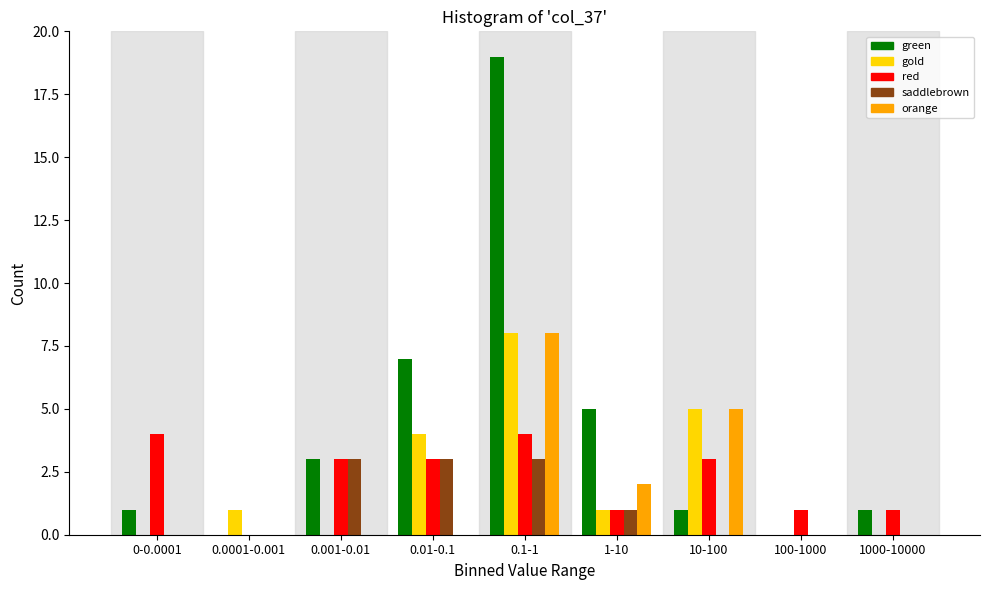

What is the sum of all red values?

20